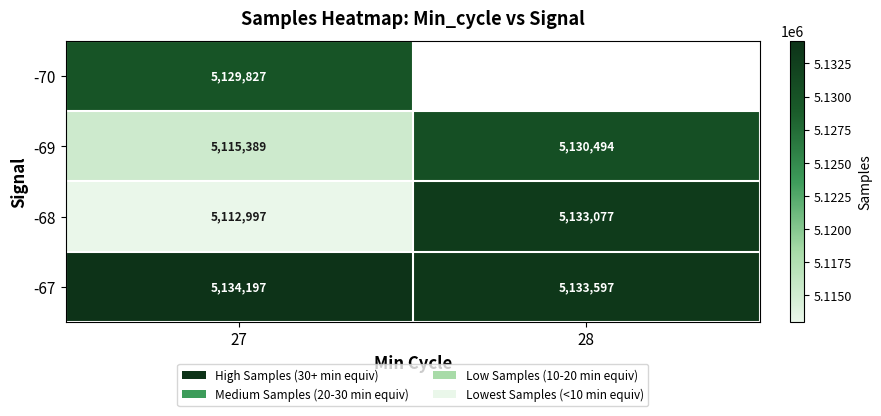

Which has a higher value, 28 or 27?

27